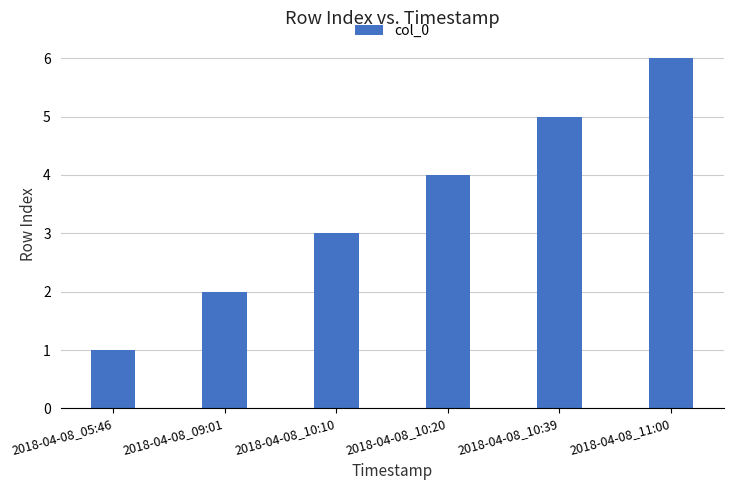

Reading right to left, extract all data points from this chart.

2018-04-08_11:00=6	2018-04-08_10:39=5	2018-04-08_10:20=4	2018-04-08_10:10=3	2018-04-08_09:01=2	2018-04-08_05:46=1